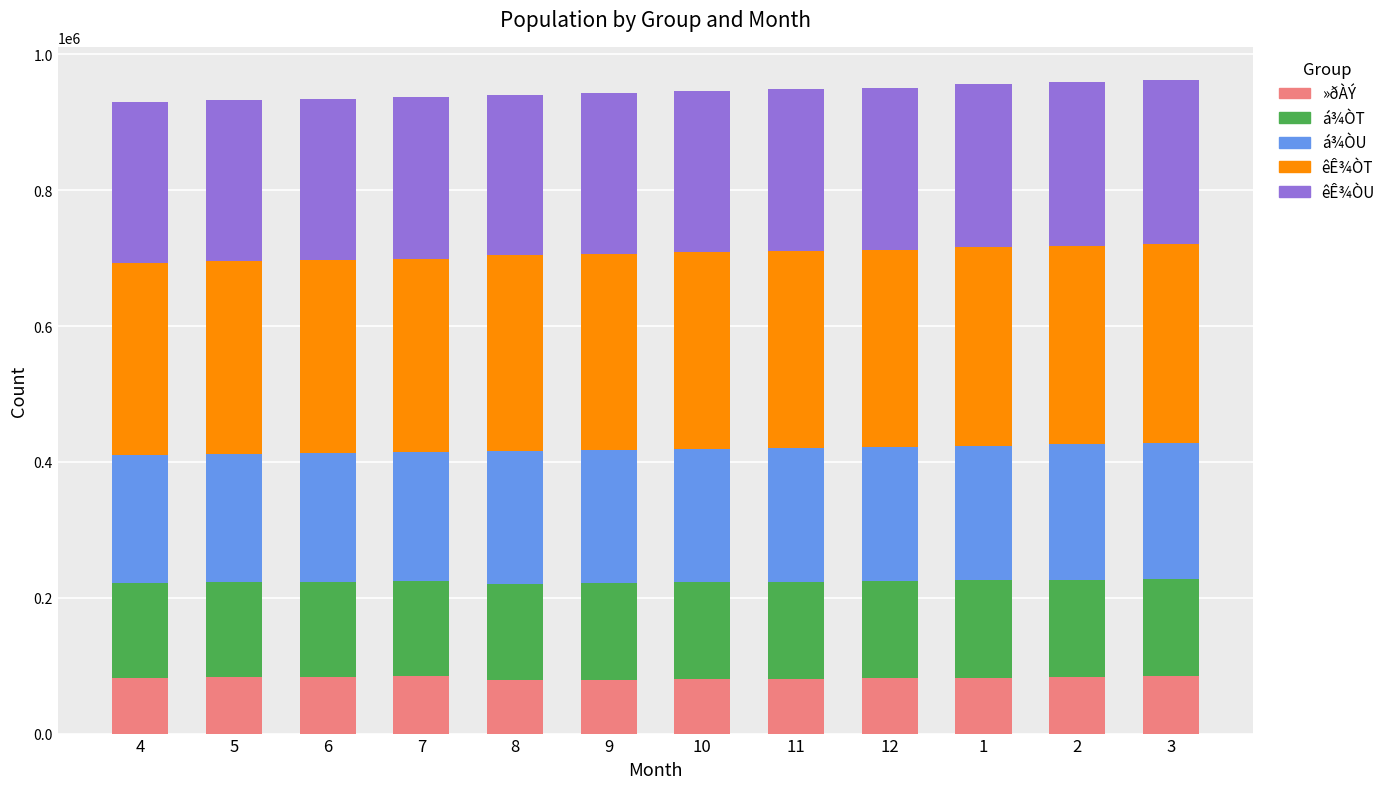

How many distinct data groups are displayed?

5